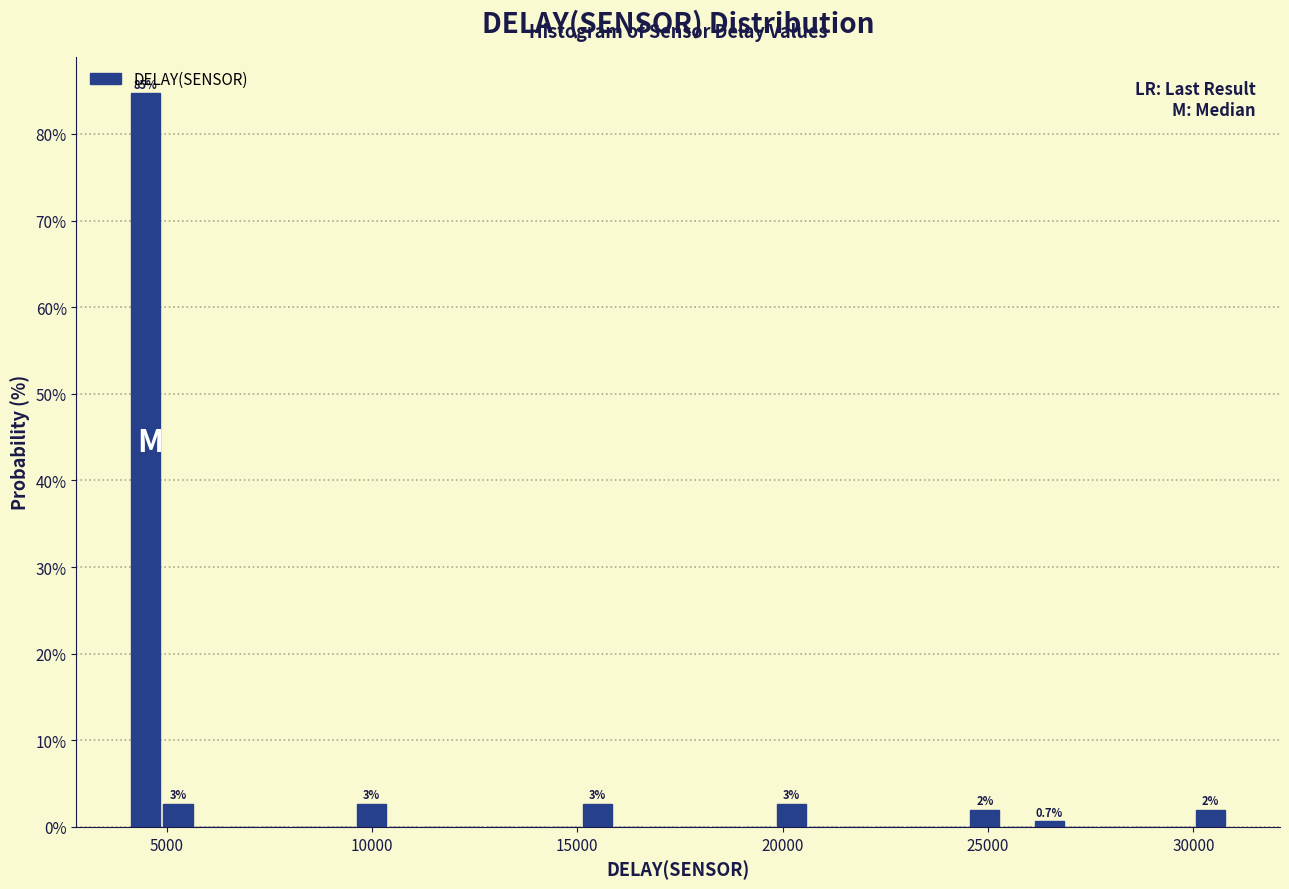

Around what value on the x-axis is the tallest bar? Give the approximate position of its centre, as read against the axis.

4500